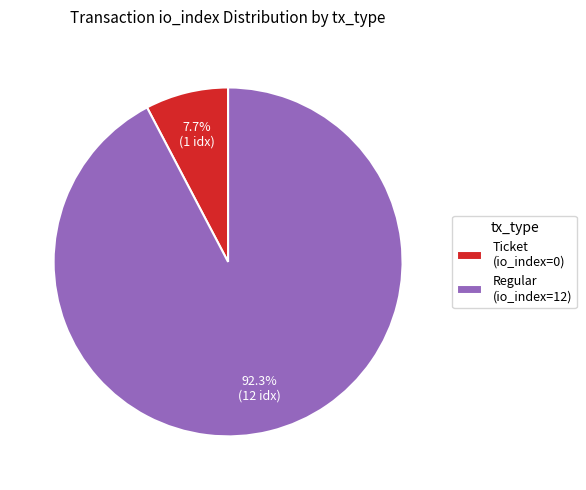

What is the majority slice?

Regular (io_index=12)